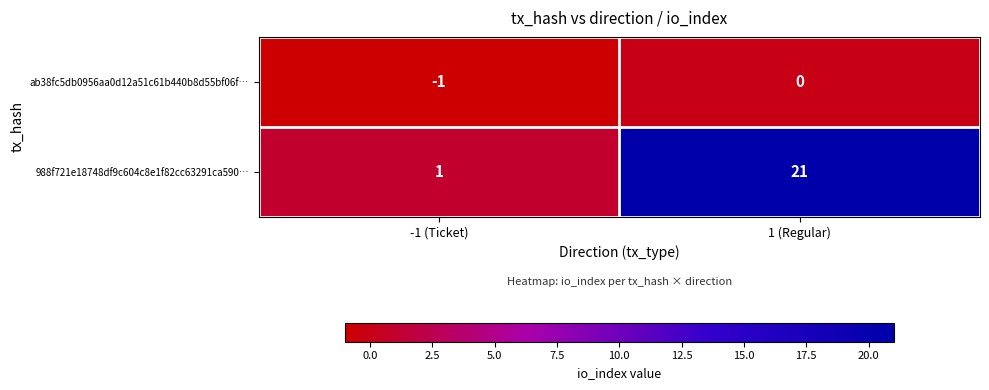

List the labels in order of ab38fc5db0956aa0d12a51c61b440b8d55bf06f… value, largest first.

1 (Regular), -1 (Ticket)